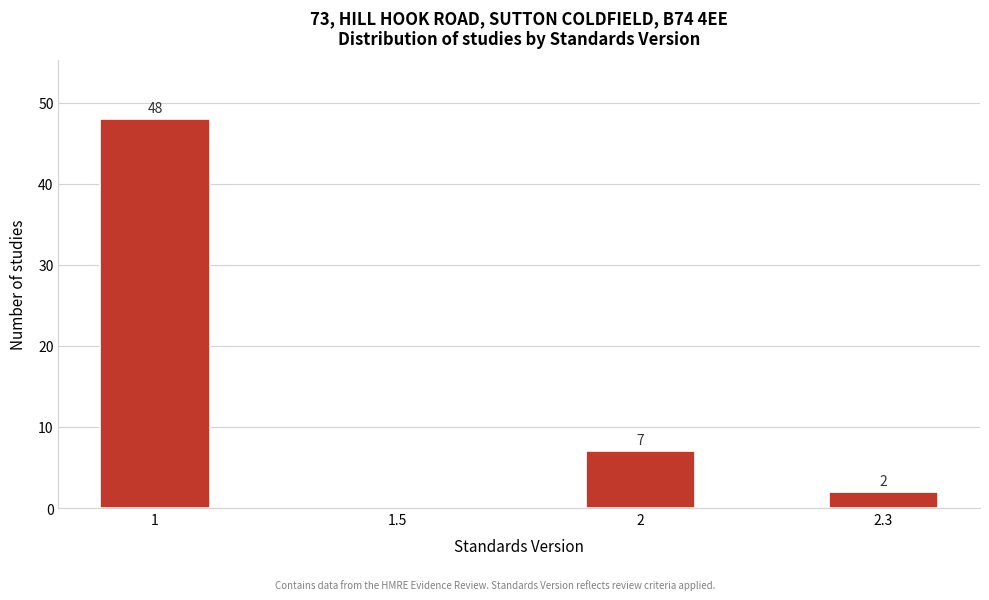

Reading right to left, extract all data points from this chart.

2.3=2	2=7	1.5=0	1=48